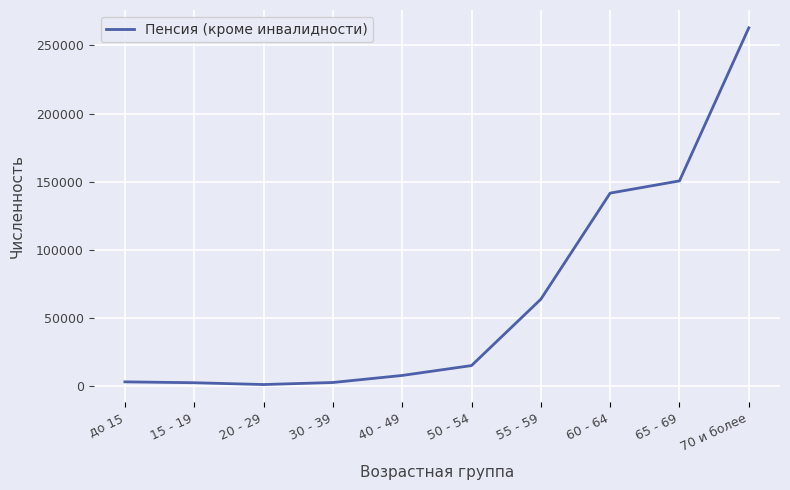

At which label is the value closest to 131948?

60 - 64